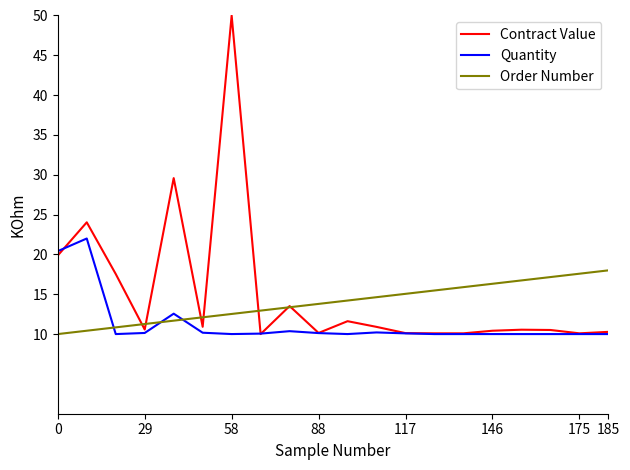

How many lines are shown in the chart?

3